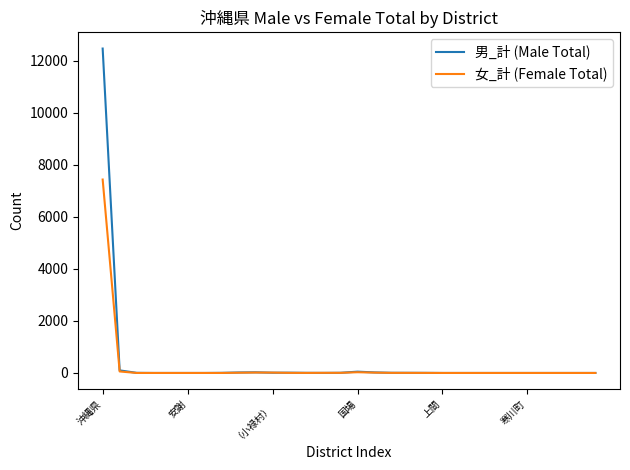

Which series has the largest range (max minus min)?

男_計 (Male Total)